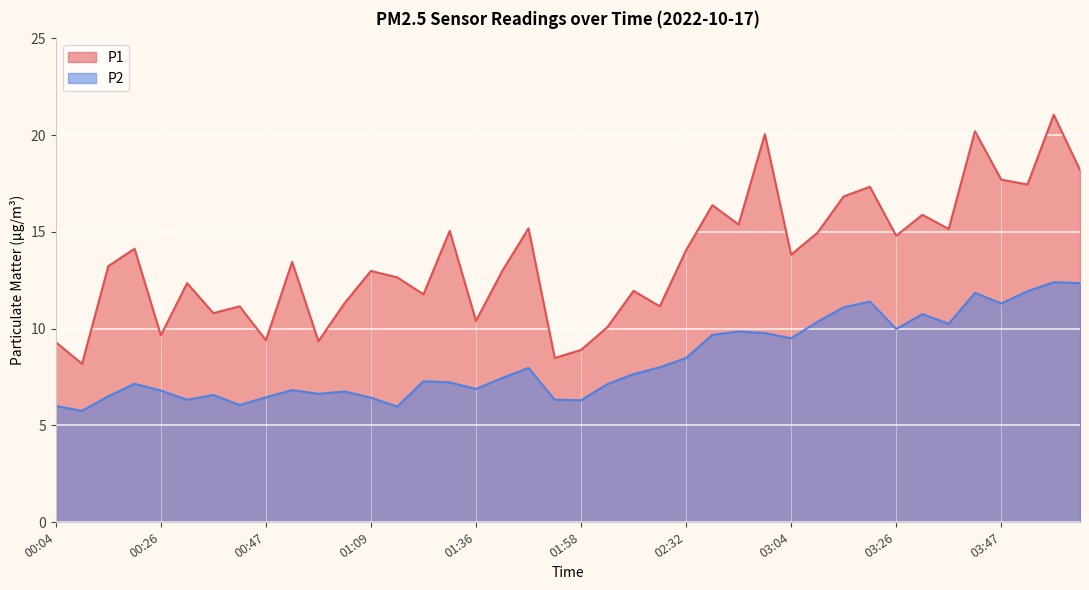

What is the spread (max minus min) of values at 03:15?

5.7